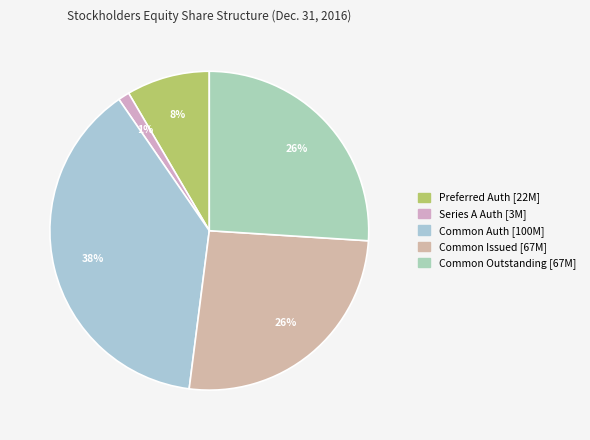

Rank the categories by value from lowest to highest.

Series A Convertible Preferred stock shares authorized, Preferred stock shares authorized, Common stock shares issued, Common stock shares outstanding, Common stock shares authorized